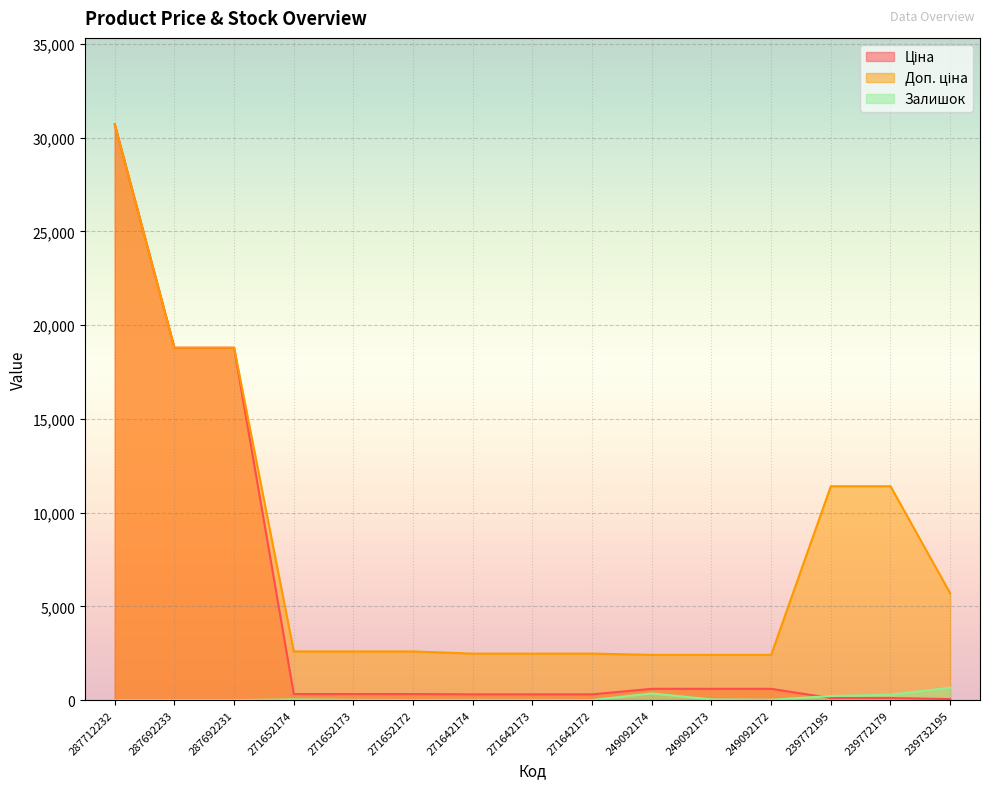

Rank the series at 271642174 from highest to lowest value.

Доп. ціна, Ціна, Залишок